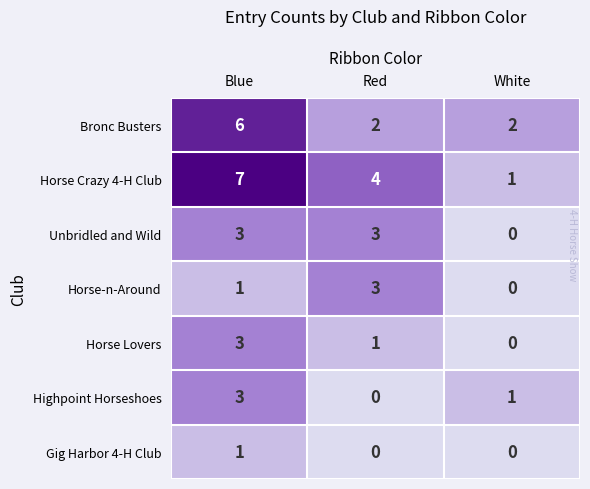

At how many categories does at least one series exceed 1?

3